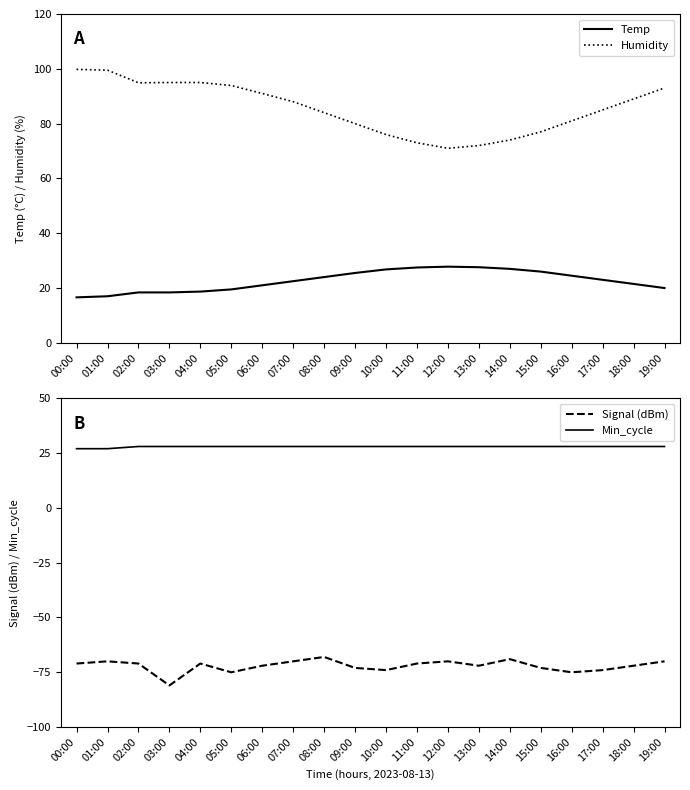

Where is Temp nearest to the value 22?

07:00